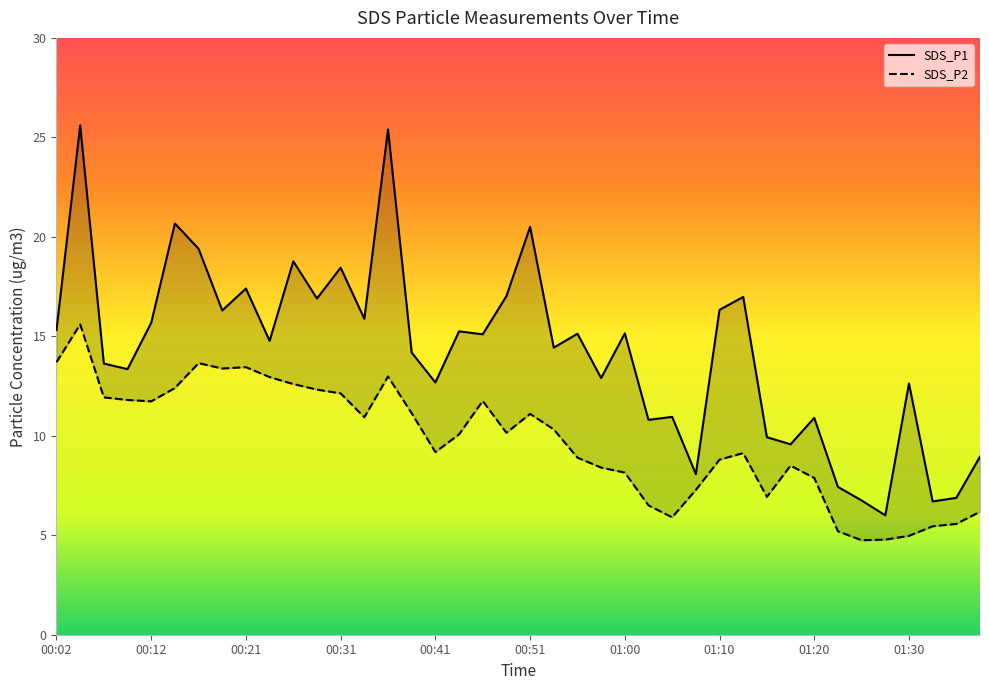

Which category has the highest value across all series?

00:04